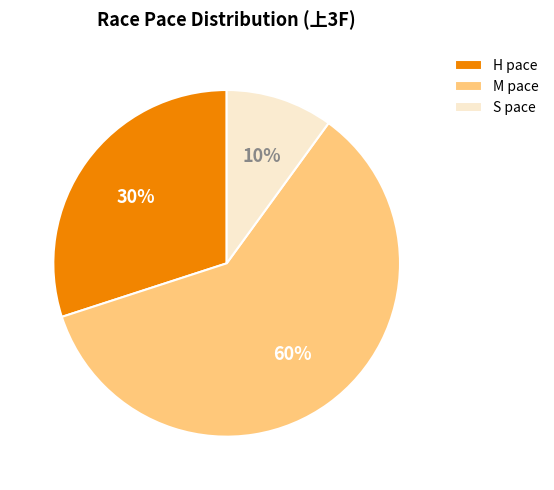

Rank the categories by value from highest to lowest.

M pace, H pace, S pace